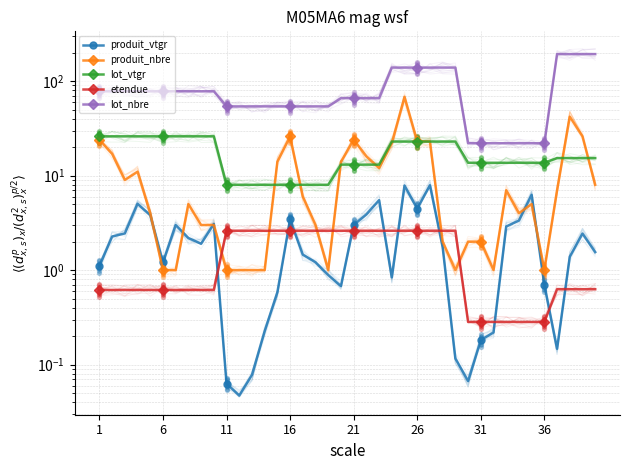

Which series contains the lowest Y value?

produit_vtgr